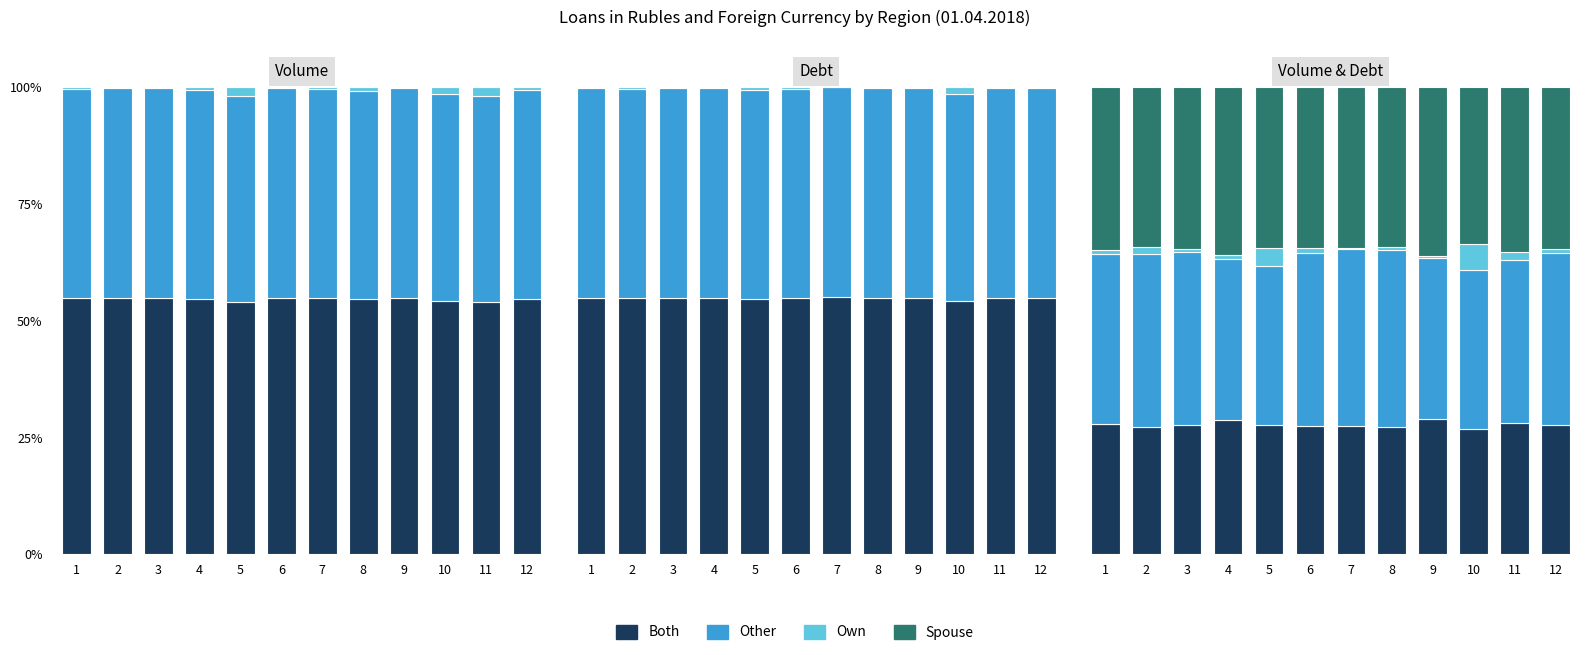

Between 4 and 10, which series saw the biggest shift?

Own